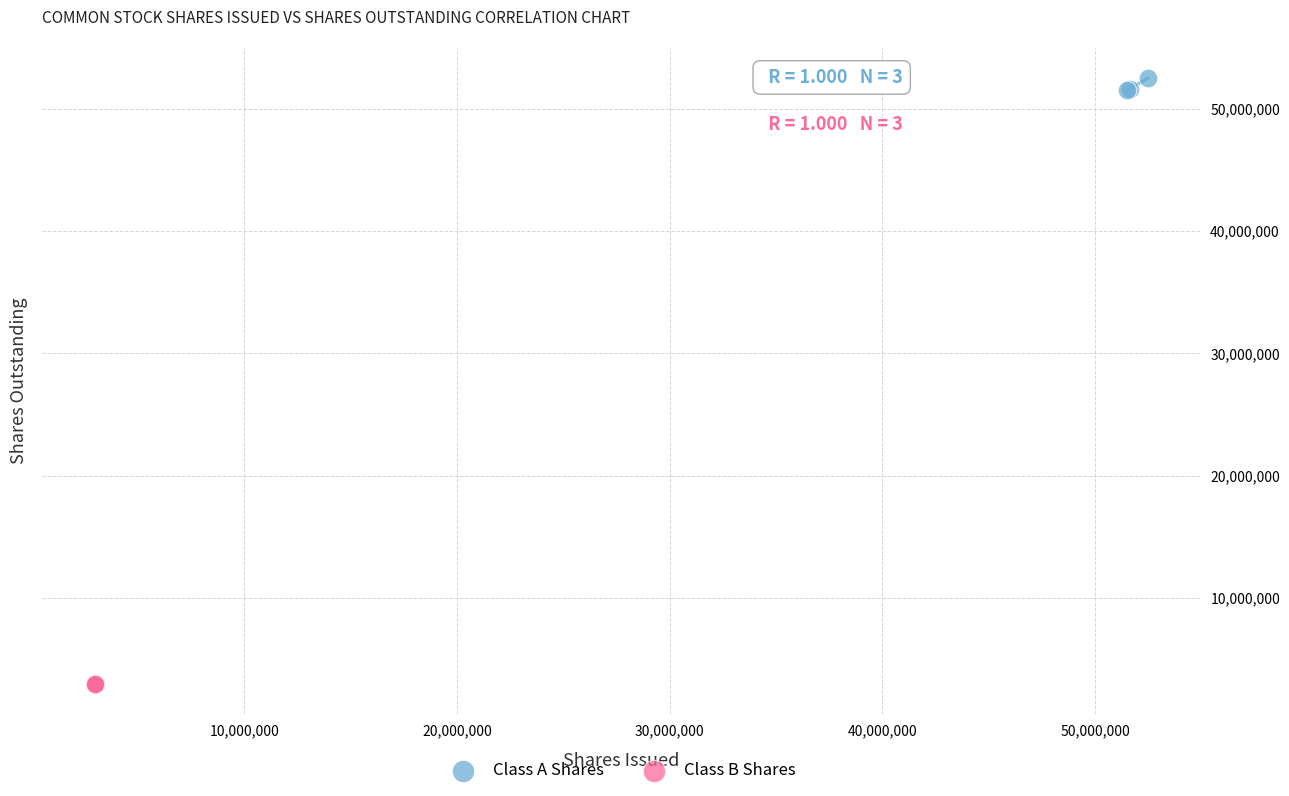

Which series reaches the maximum Y coordinate?

Class A Shares